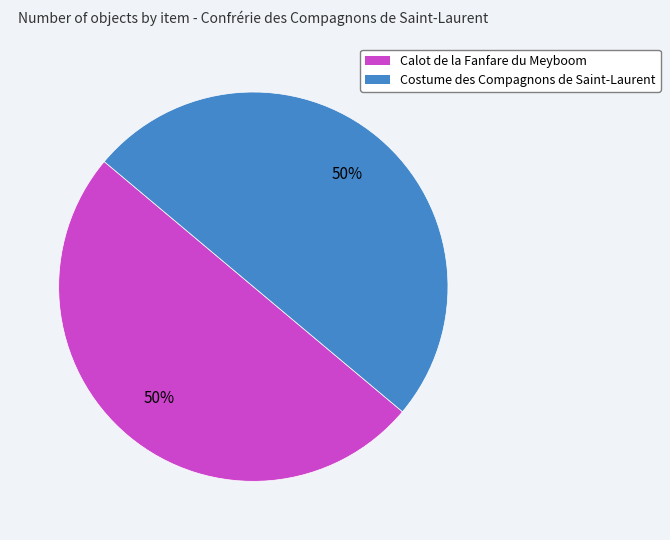

What is the ratio of the value at Calot de la Fanfare du Meyboom to the value at Costume des Compagnons de Saint-Laurent?

1.0